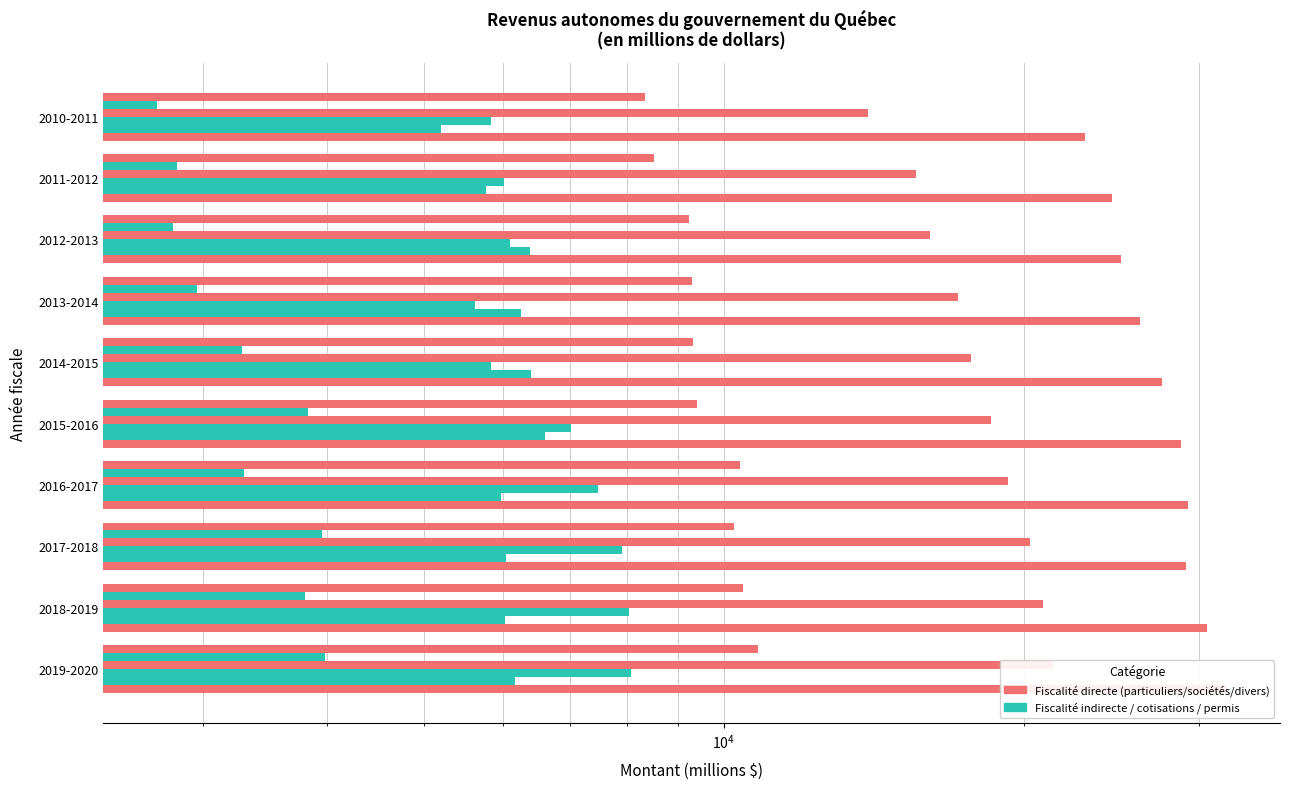

How many bars are there in each group?

6